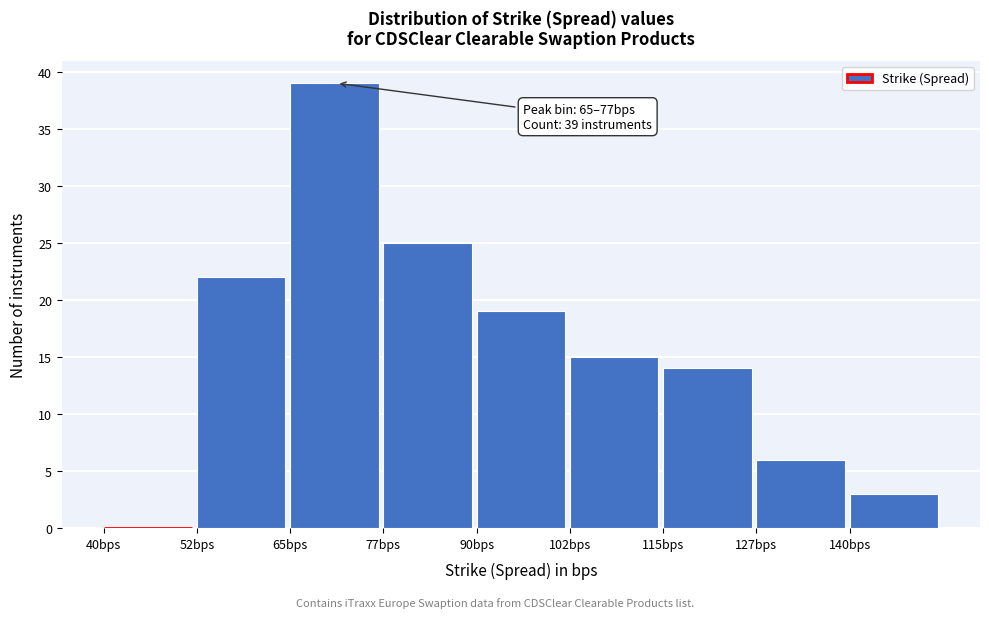

Over which range of the x-axis is the bar tallest?

65.0 to 77.5